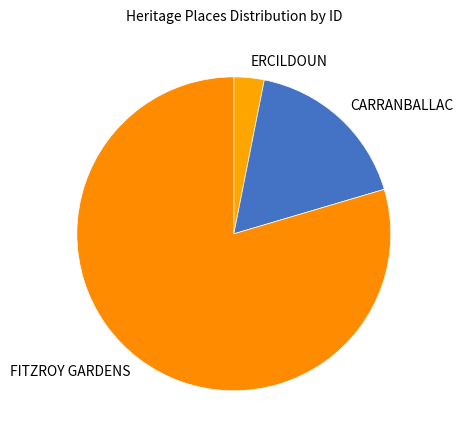

How many segments does this pie chart have?

3